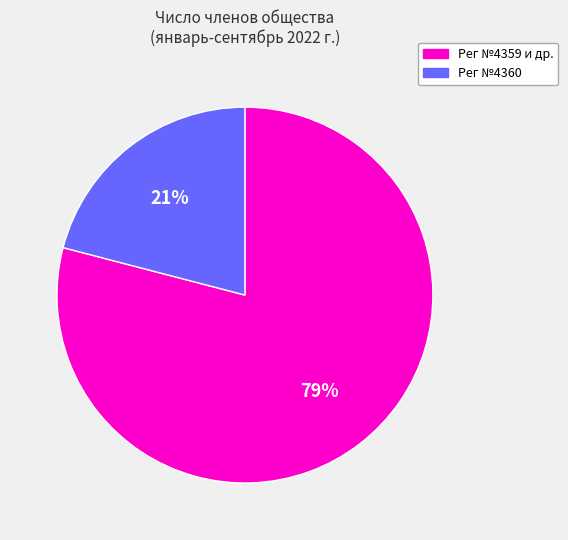

Is there any slice that represents more than half of the pie?

Yes